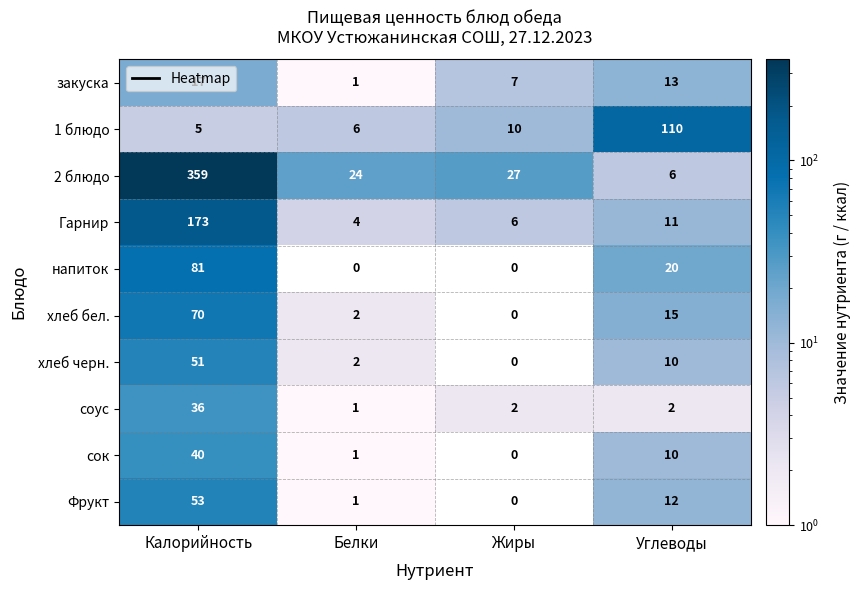

What is the approximate value of Фрукт at Калорийность, to the nearest 5?

55